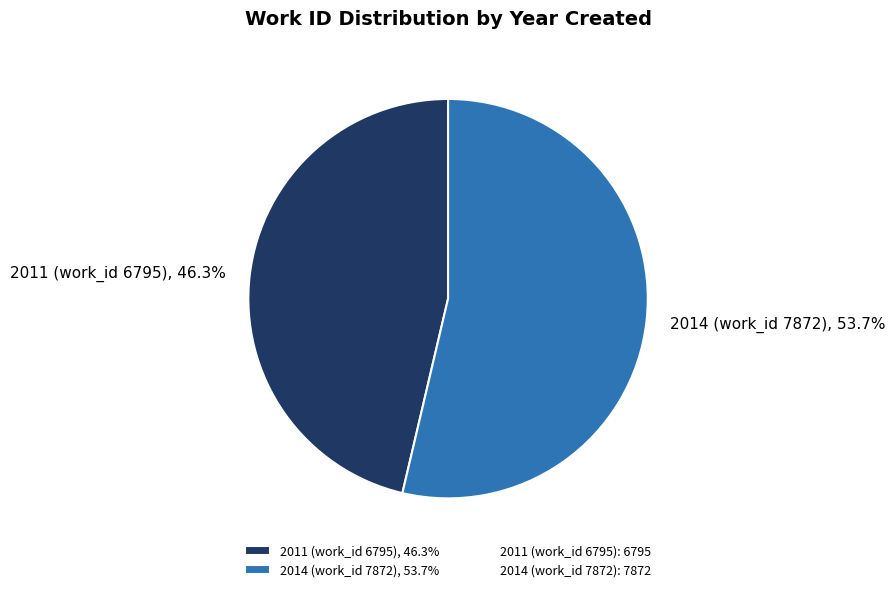

Is there a majority slice in this chart?

Yes